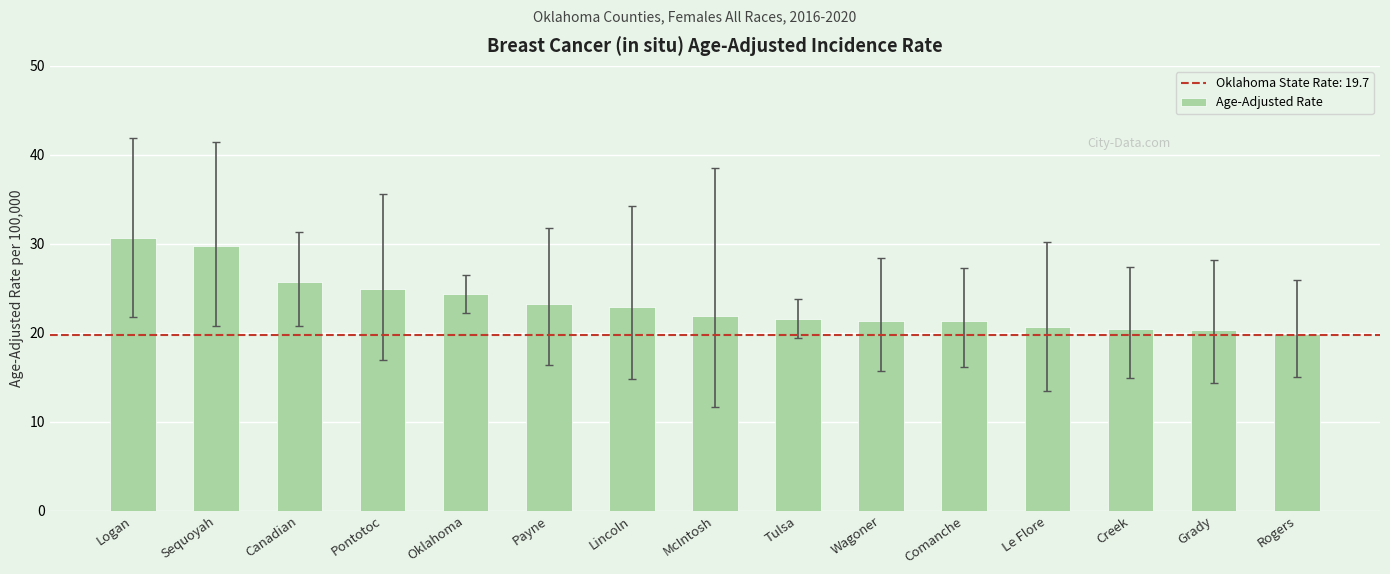

What is the average value?

23.2